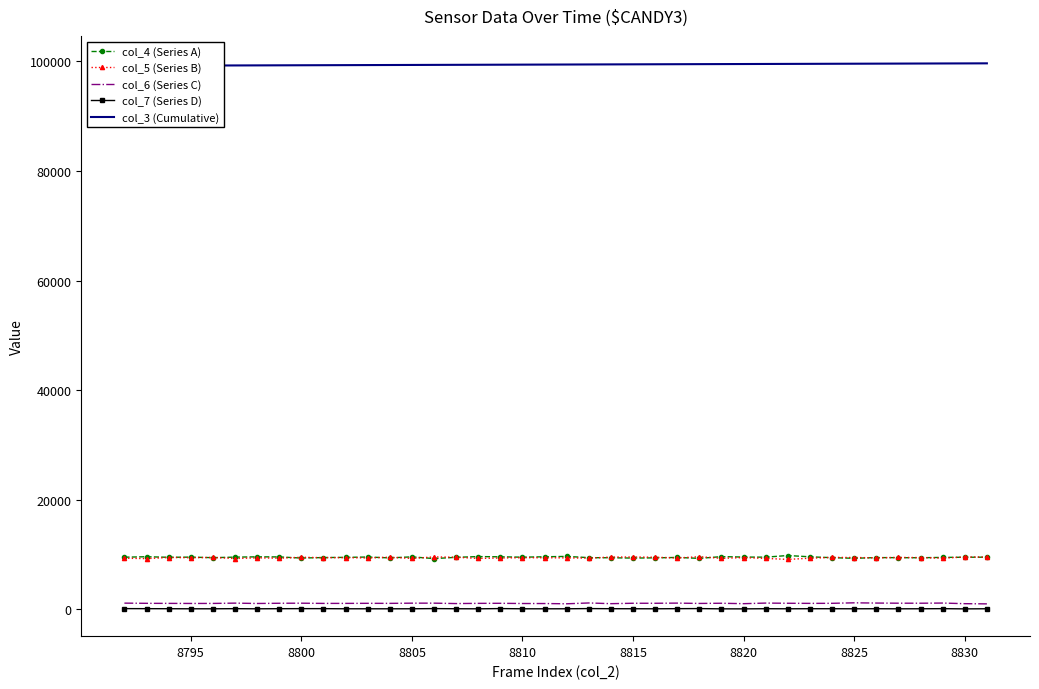

True or false: col_7 (Series D) and col_4 (Series A) intersect in this chart.

False